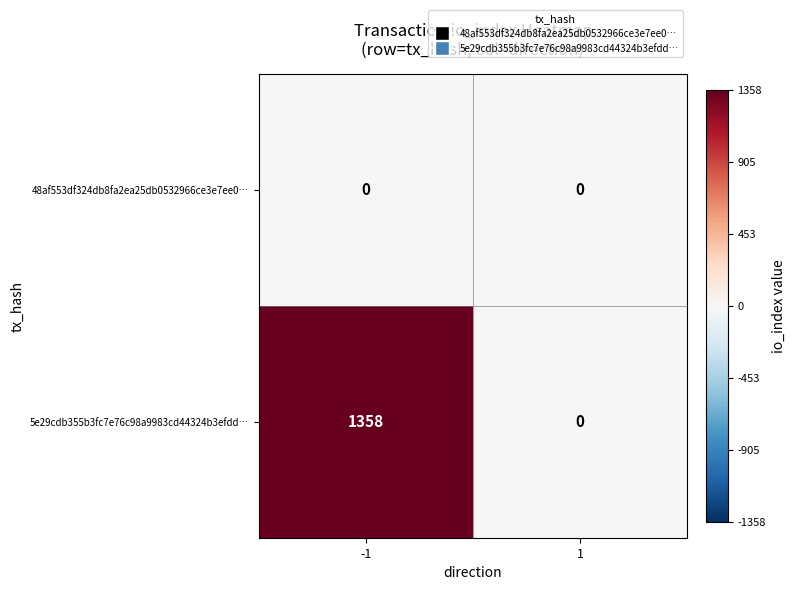

How many series are shown in this chart?

2